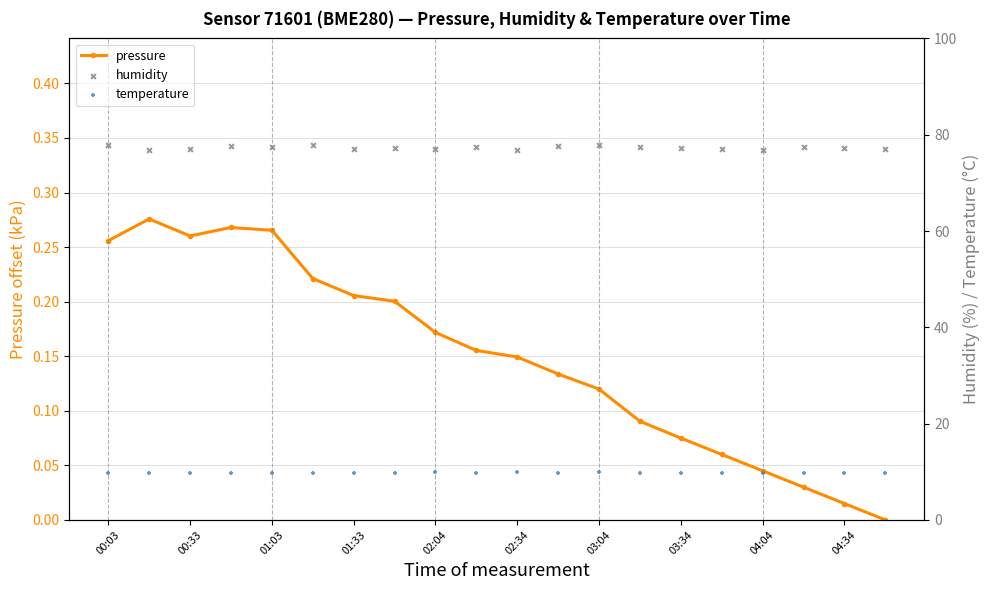

What are all the series names shown in the legend?

pressure, humidity, temperature